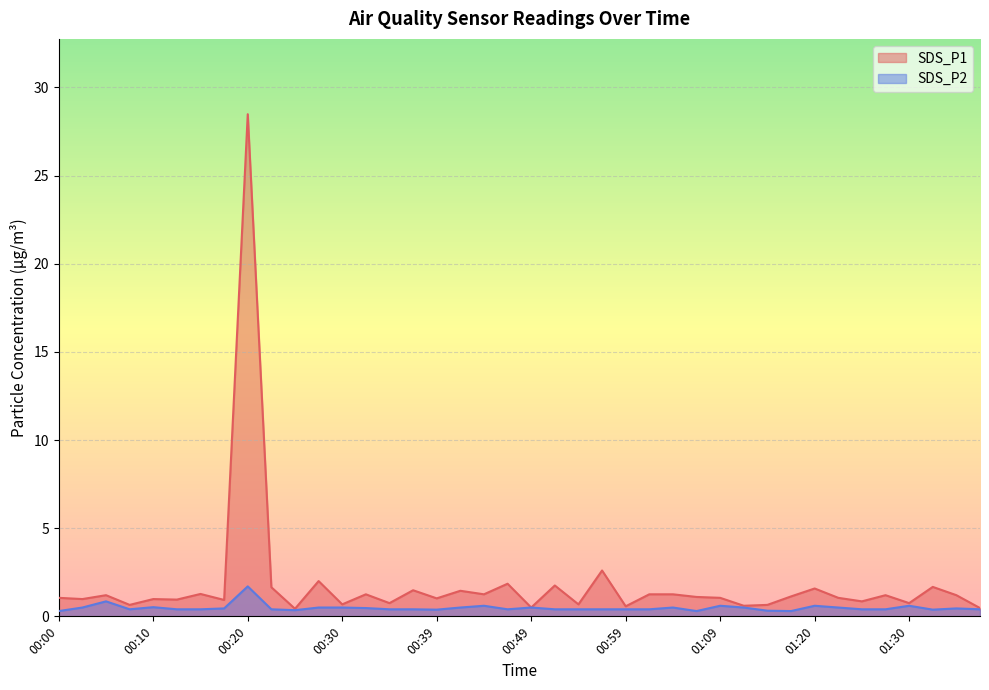

How many lines are shown in the chart?

2